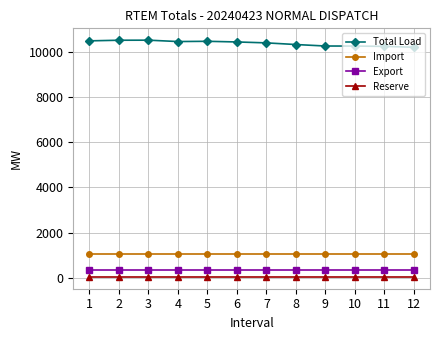

Between 2 and 9, which series saw the biggest shift?

Total Load